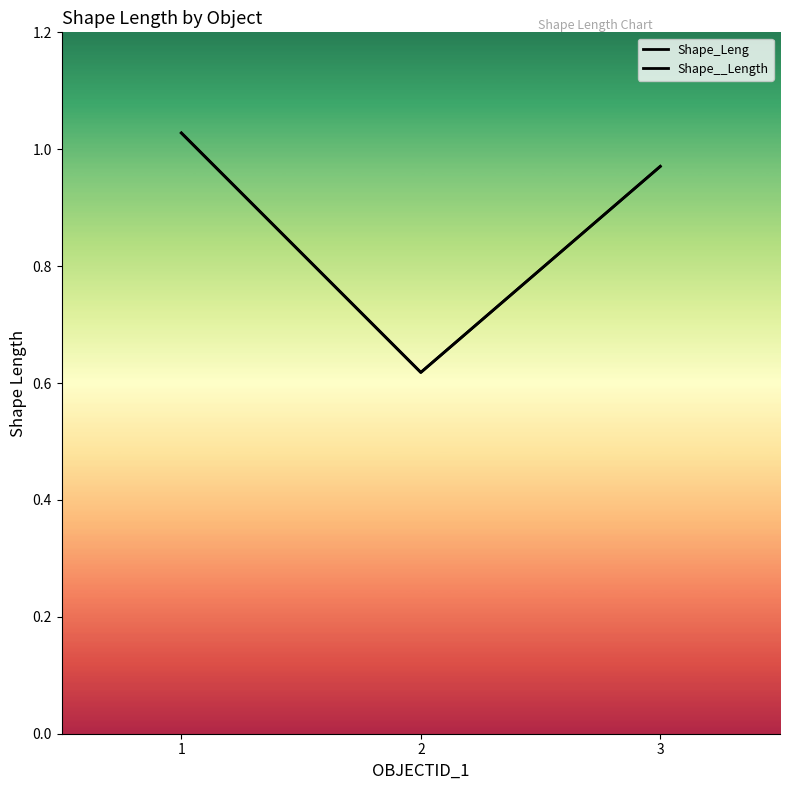

What is the value of the Shape_Leng point at the 2nd from the left?

0.6